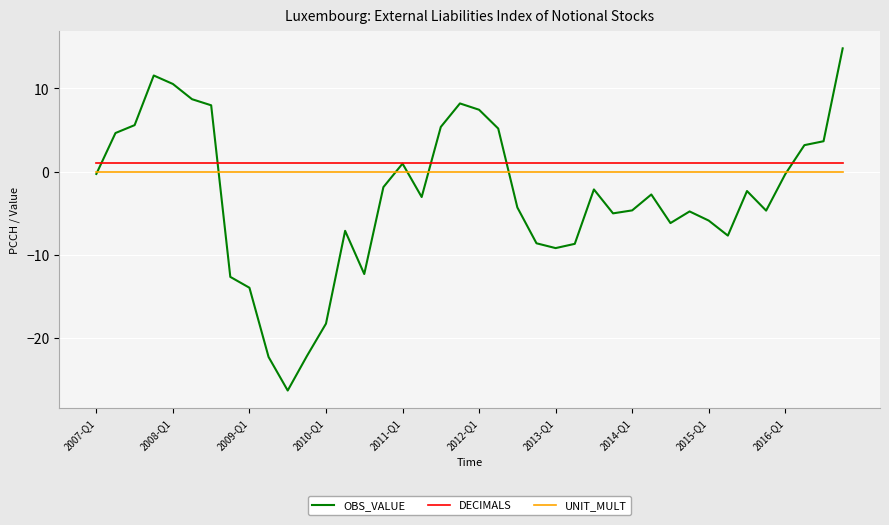

Which series has the largest range (max minus min)?

OBS_VALUE